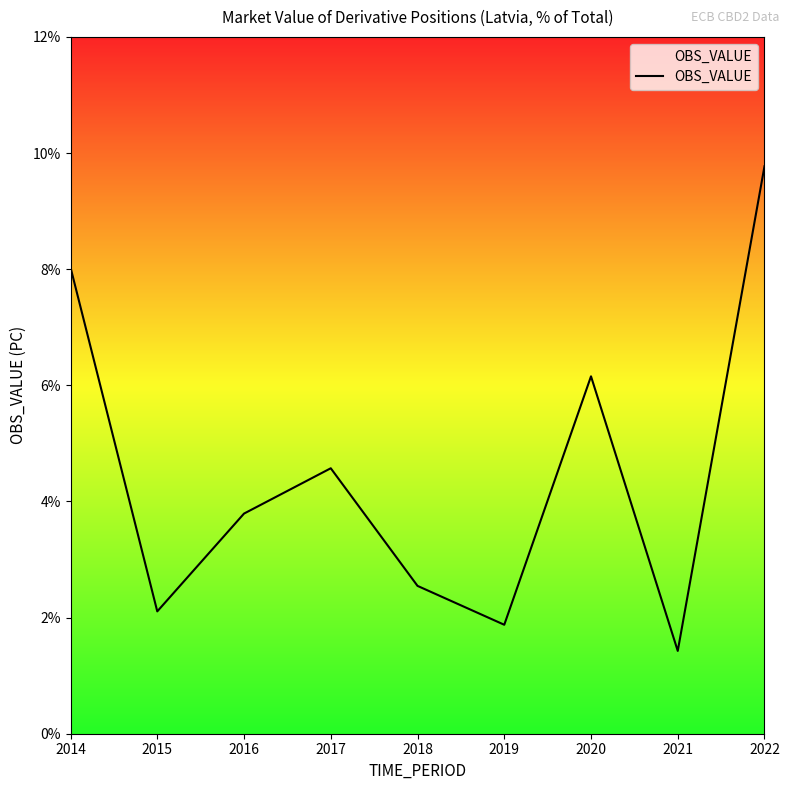

Which label corresponds to the largest value in the chart?

2022